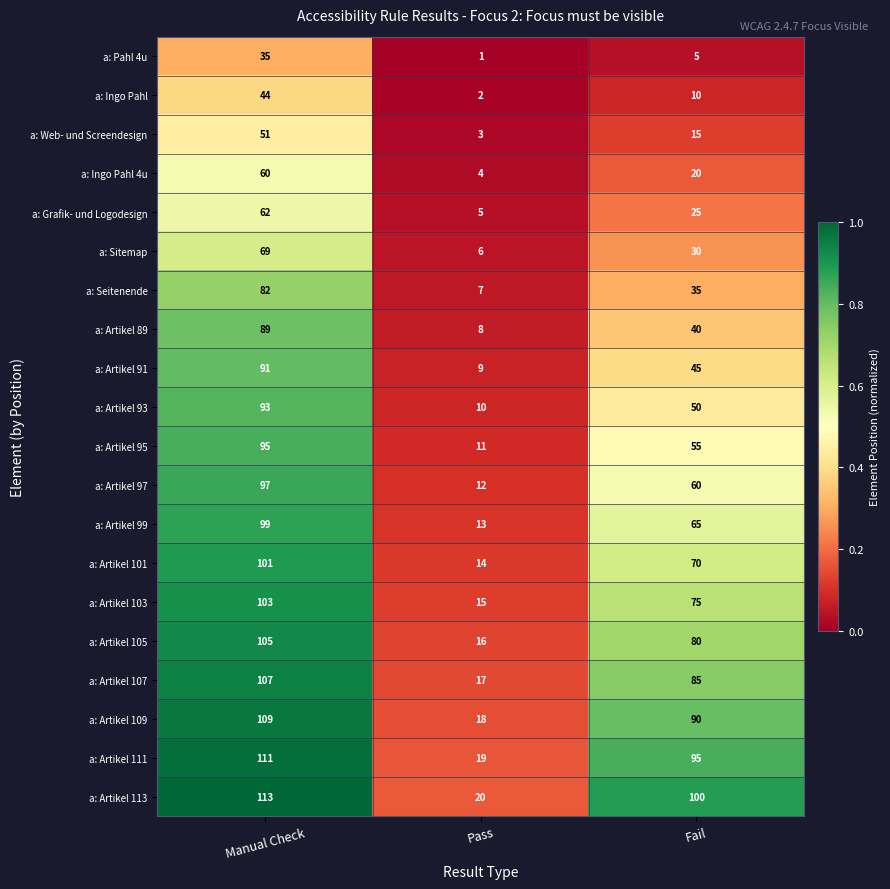

At Fail, list the series in order from largest to smallest.

a: Artikel 113, a: Artikel 111, a: Artikel 109, a: Artikel 107, a: Artikel 105, a: Artikel 103, a: Artikel 101, a: Artikel 99, a: Artikel 97, a: Artikel 95, a: Artikel 93, a: Artikel 91, a: Artikel 89, a: Seitenende, a: Sitemap, a: Grafik- und Logodesign, a: Ingo Pahl 4u, a: Web- und Screendesign, a: Ingo Pahl, a: Pahl 4u